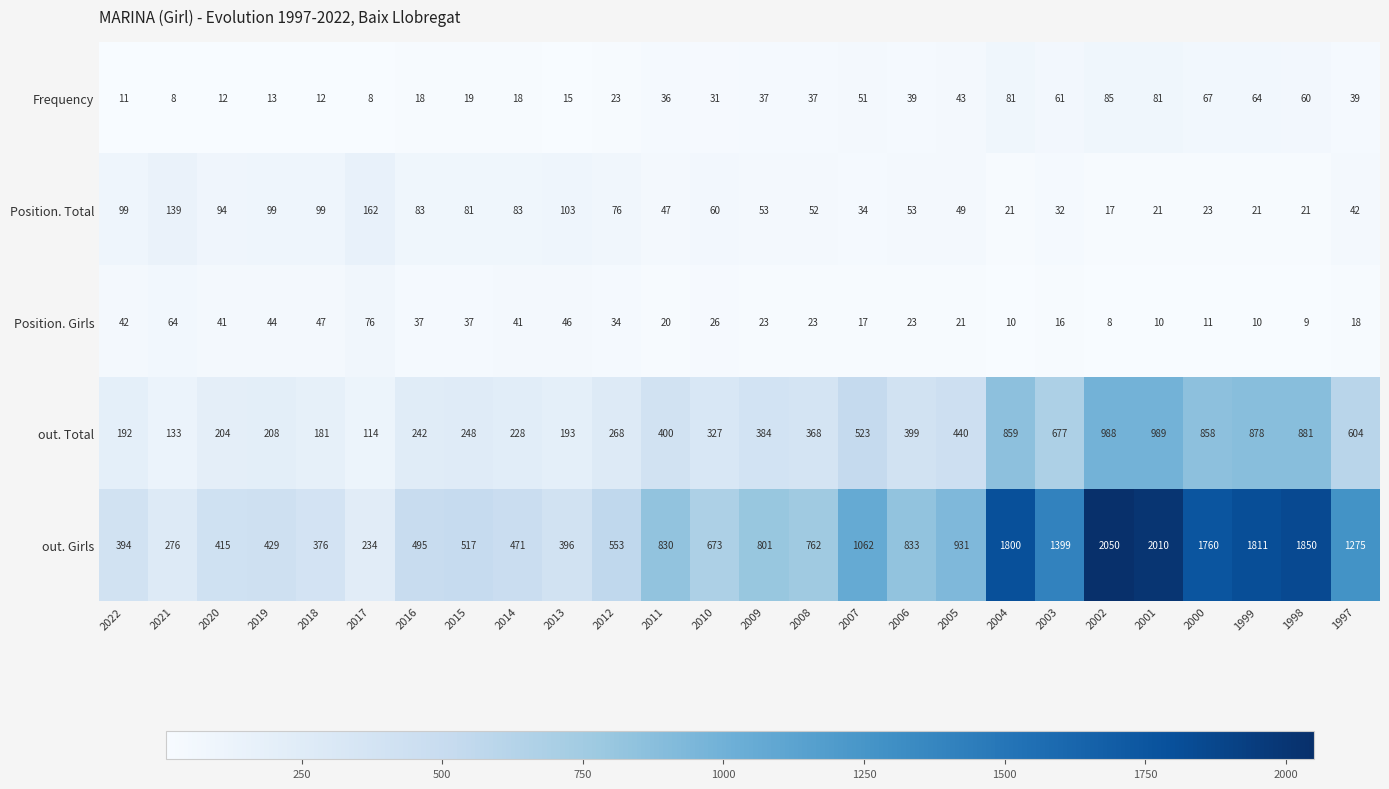

What is the sum of the Position. Girls values at 2005 and 2018?

68